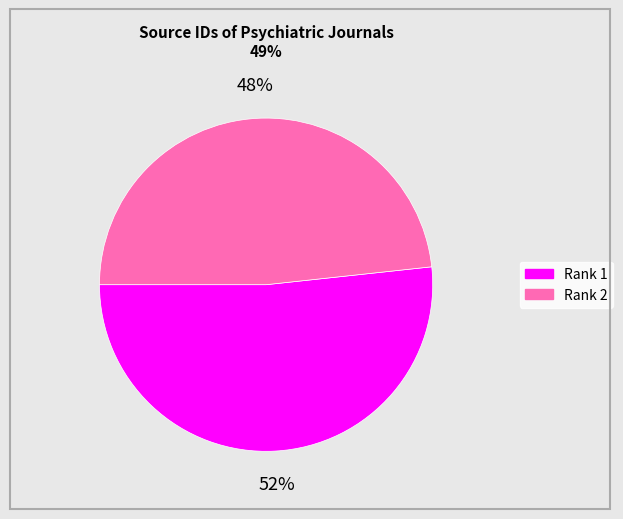

To the nearest percent, what is the average slice percentage?

50%